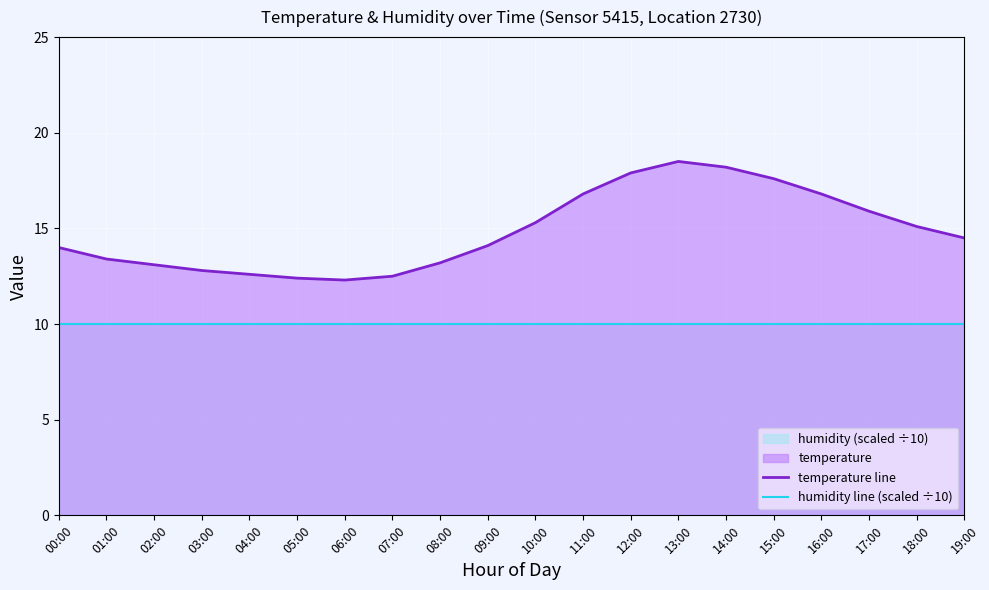

Does the chart display data point markers on the line(s)?

No